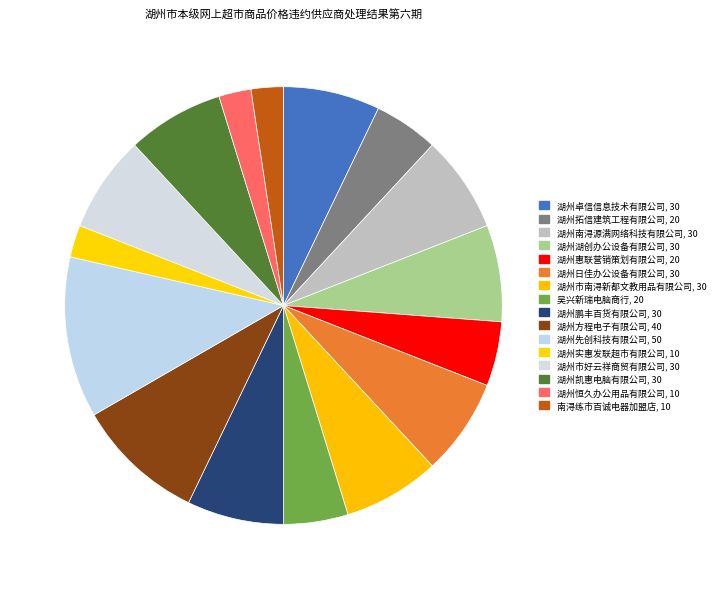

What is the total percentage of 湖州凯惠电脑有限公司 and 湖州卓信信息技术有限公司?

14.3%